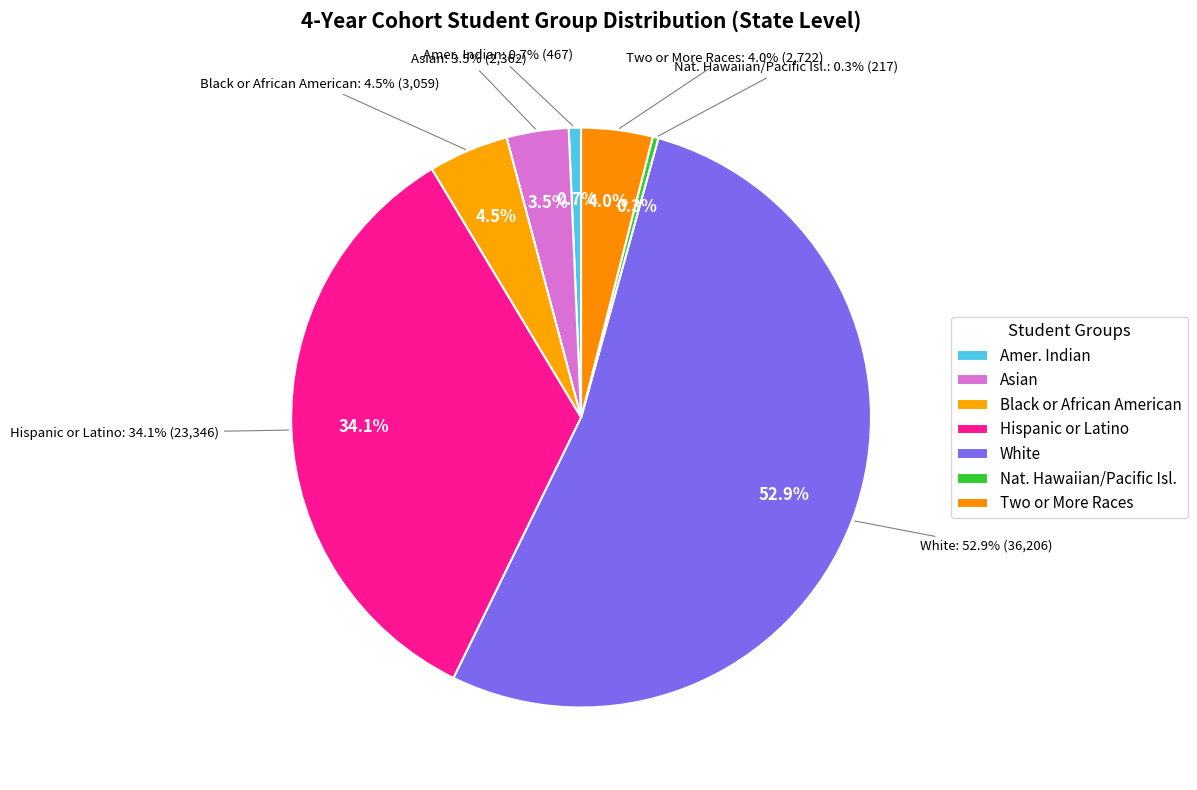

Which category has the biggest portion of the pie?

White